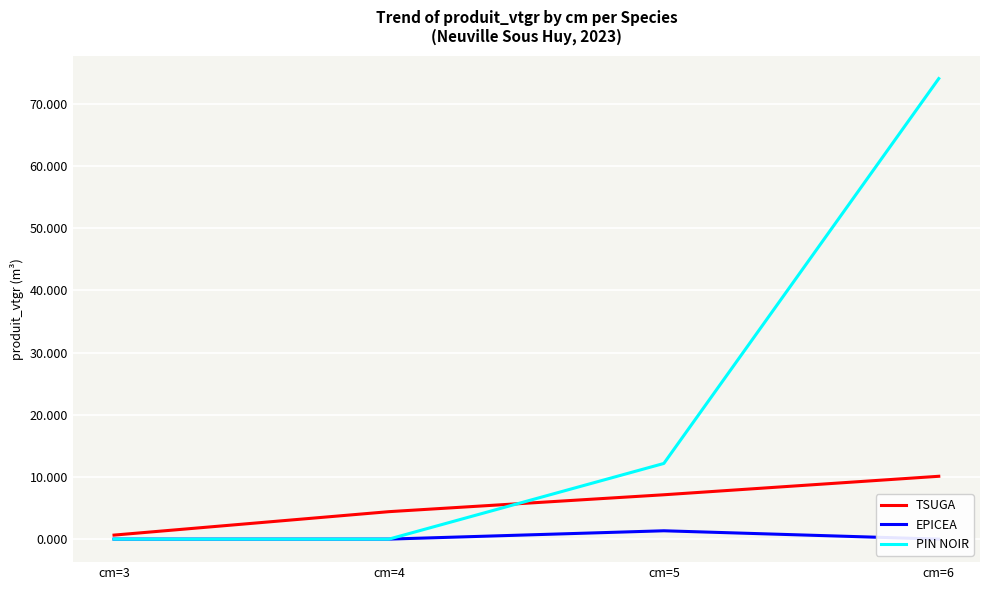

True or false: PIN NOIR has a value of 0.0 at cm=4.

True